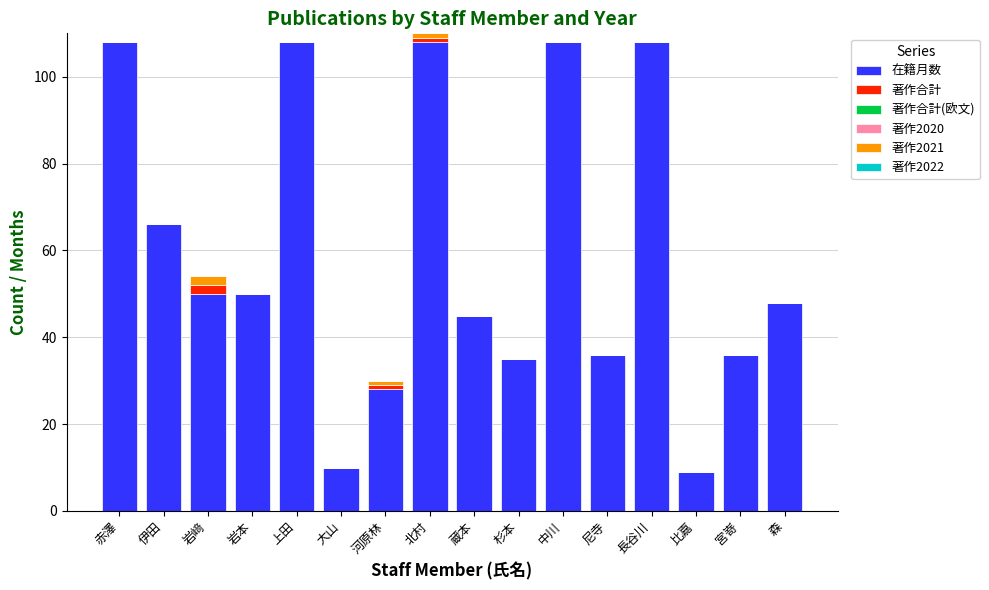

What is the highest value of the 在籍月数 series?

108